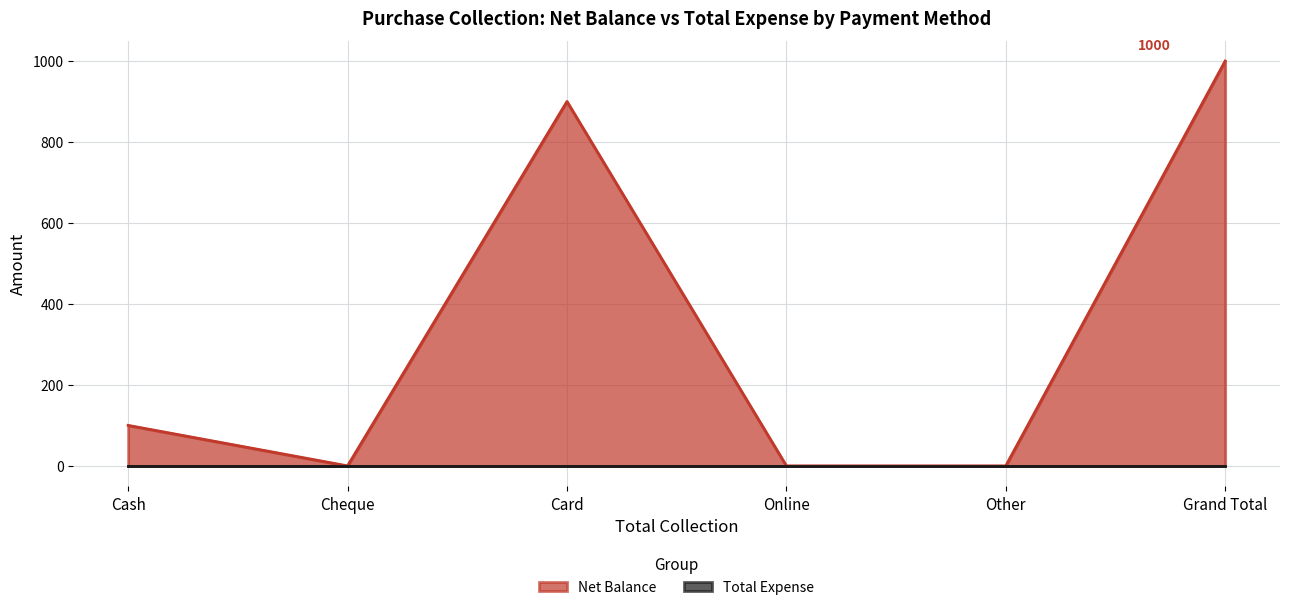

At which label does the data first exceed 100?

Card